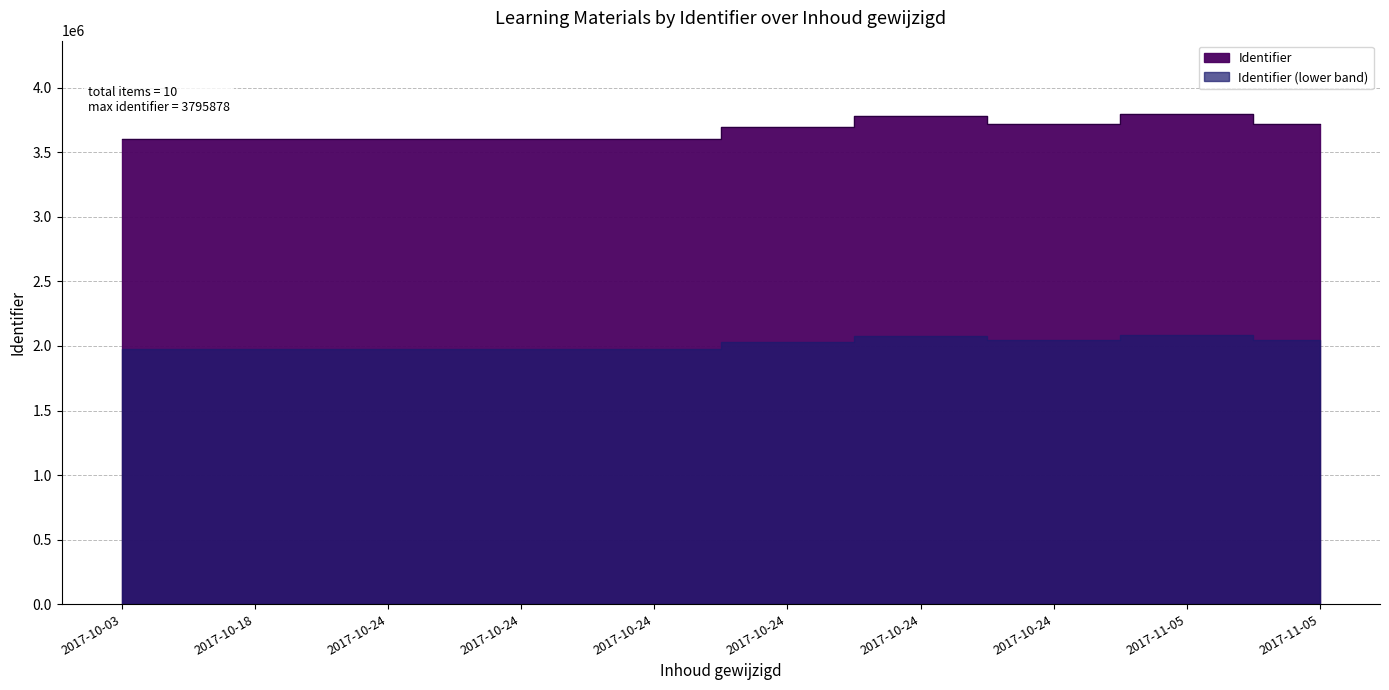

What is the difference between the second highest and second lowest values?

181839